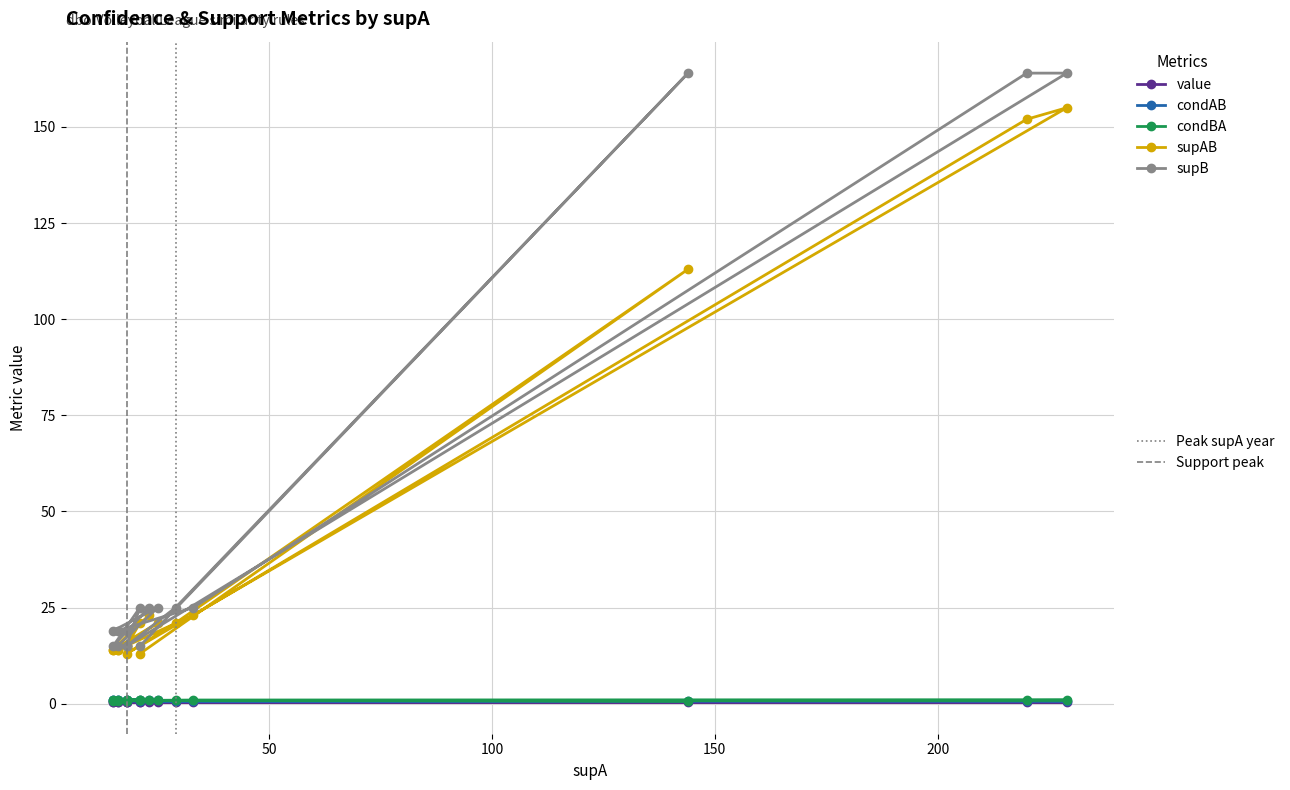

Count the condBA values in the range 0 to 1.

16